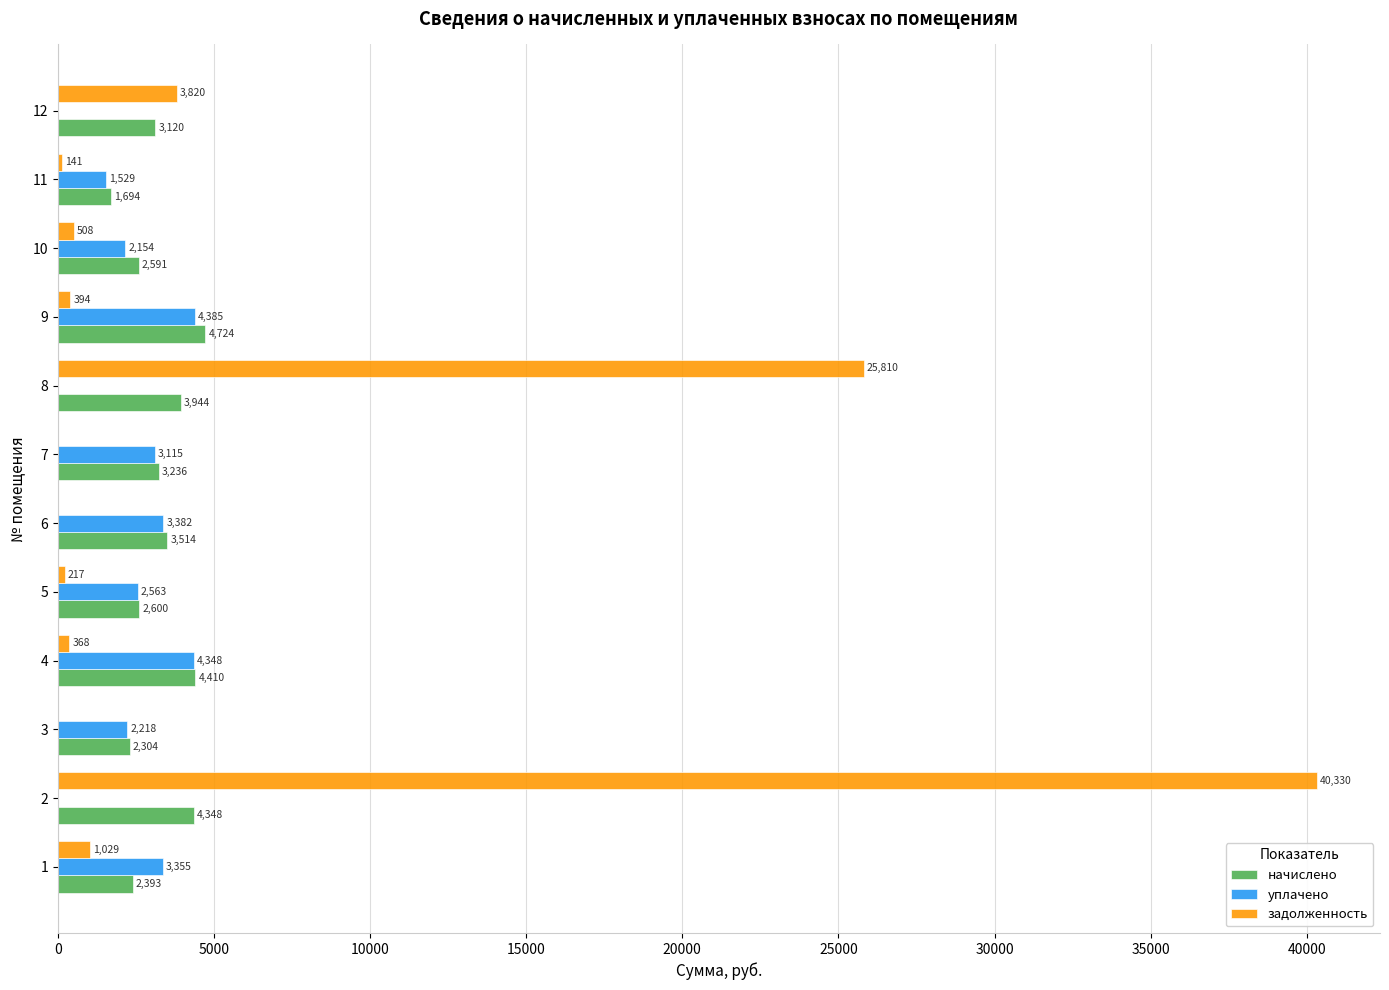

Where is задолженность nearest to the value 20164?

8